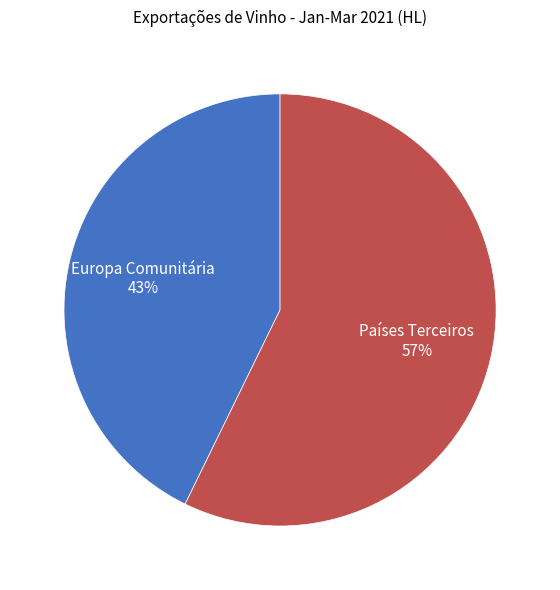

What is the majority slice?

Países Terceiros